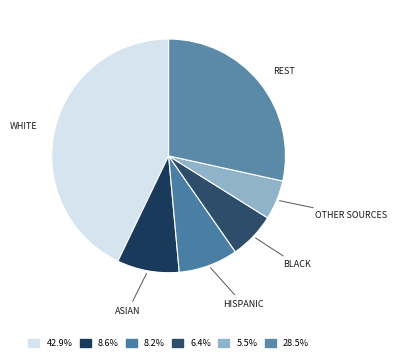

Is the sum of HISPANIC and ASIAN greater than half?

No